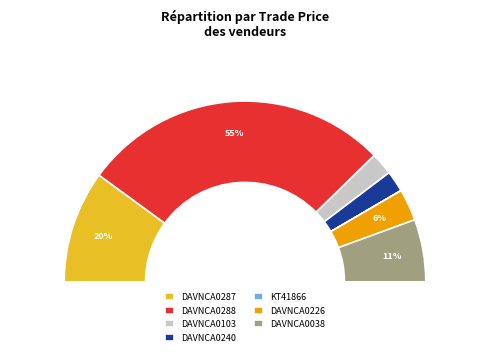

Is it true that DAVNCA0287 is 1% of the pie?

False